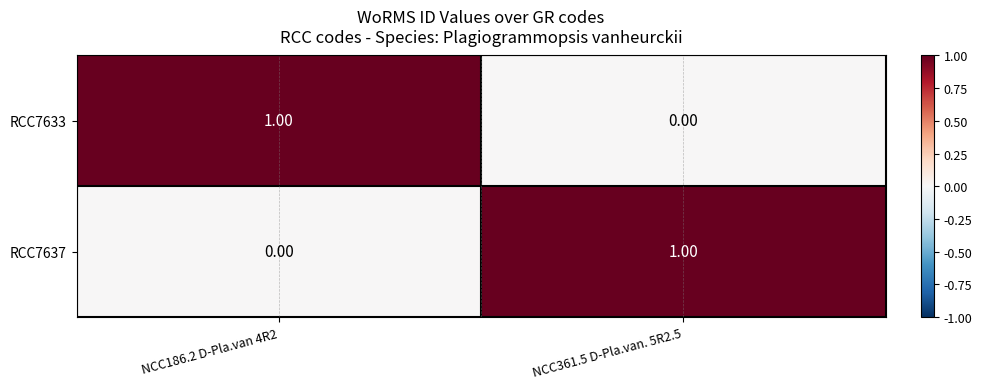

At NCC361.5 D-Pla.van. 5R2.5, list the series in order from largest to smallest.

RCC7637, RCC7633